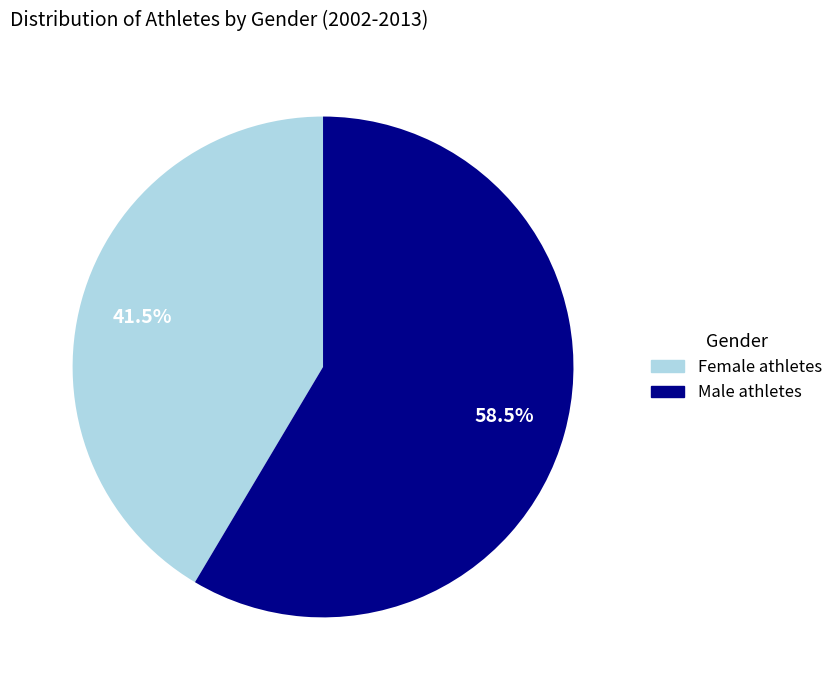

What percentage is NOT represented by Female athletes?

58.5%